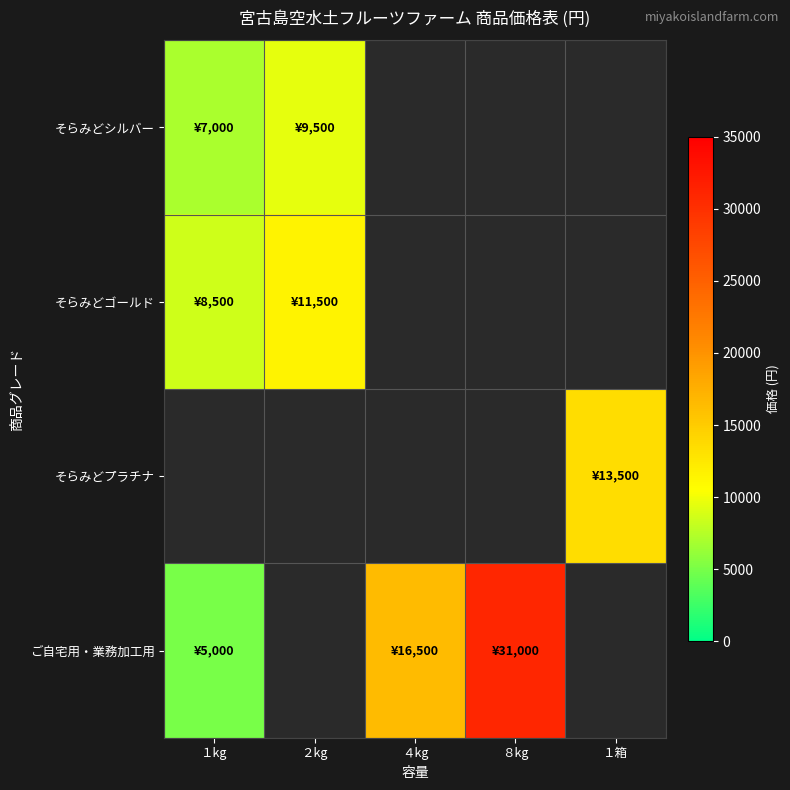

How many values in the ご自宅用・業務加工用 series exceed 16500?

1